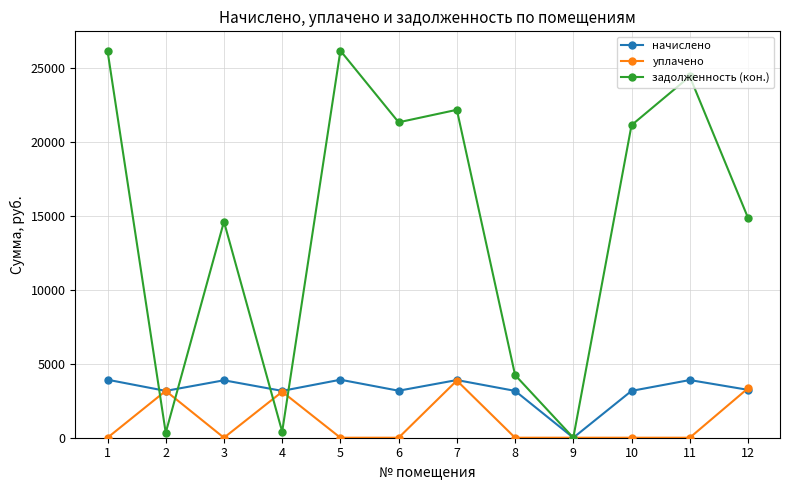

The value of уплачено at 8 is -1404.0. True or false?

False